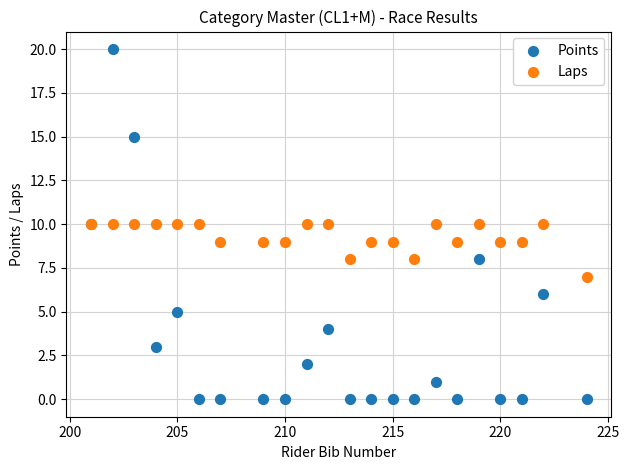

Which series contains the highest Y value?

Points